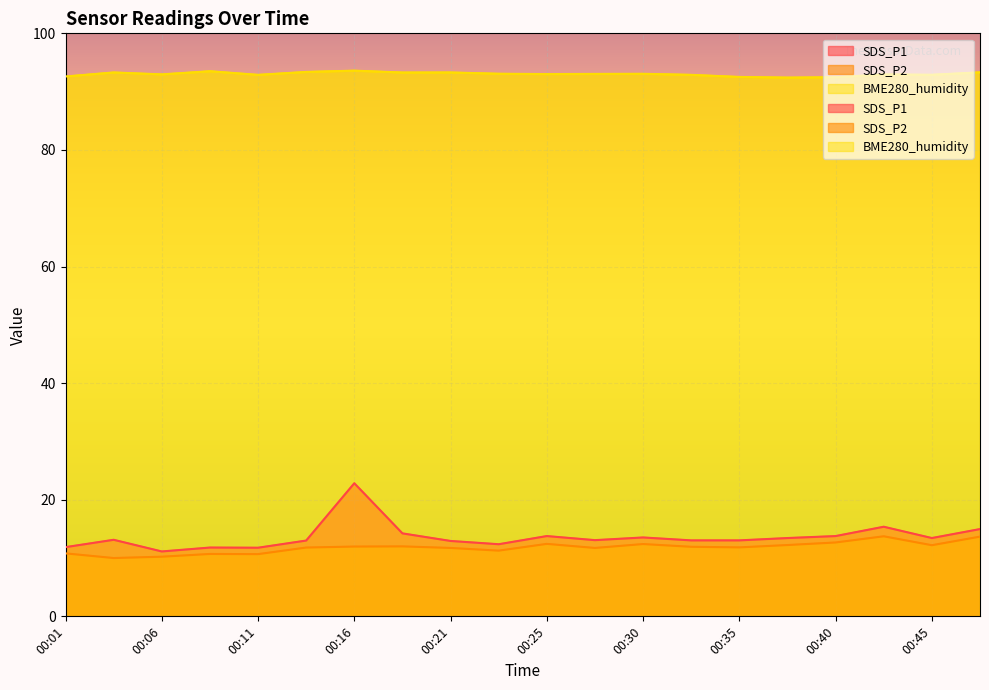

Between 00:45 and 00:28, which is larger?

00:45